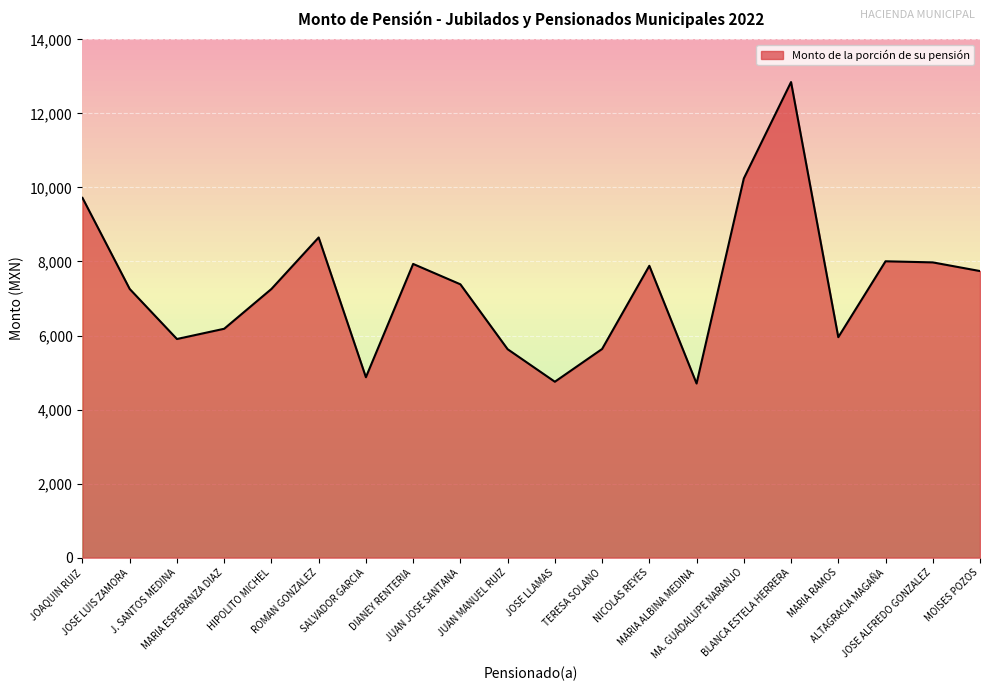

What is the smallest value displayed?

4704